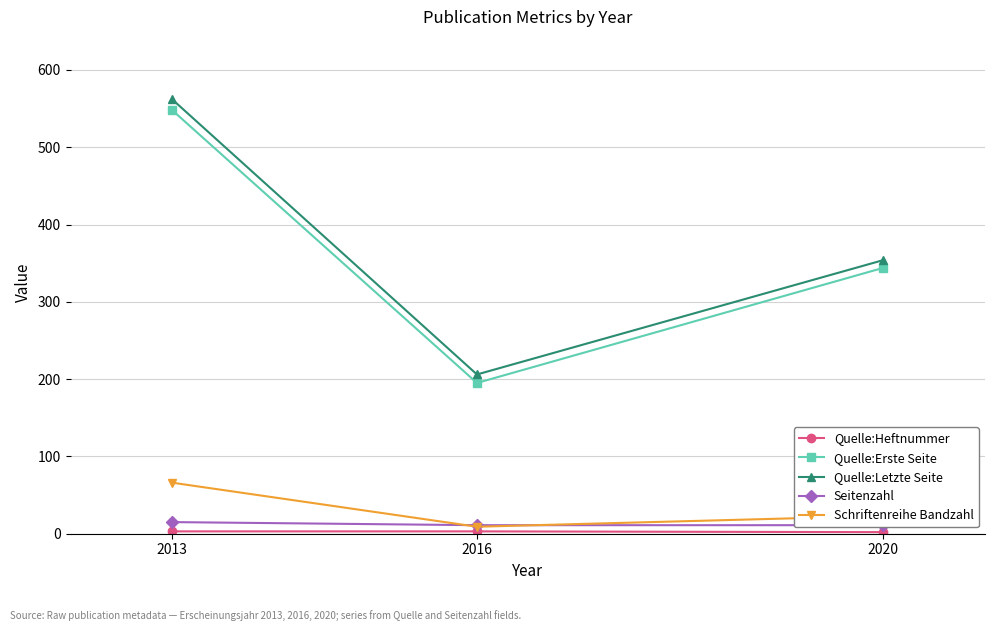

Which series has the largest range (max minus min)?

Quelle:Letzte Seite